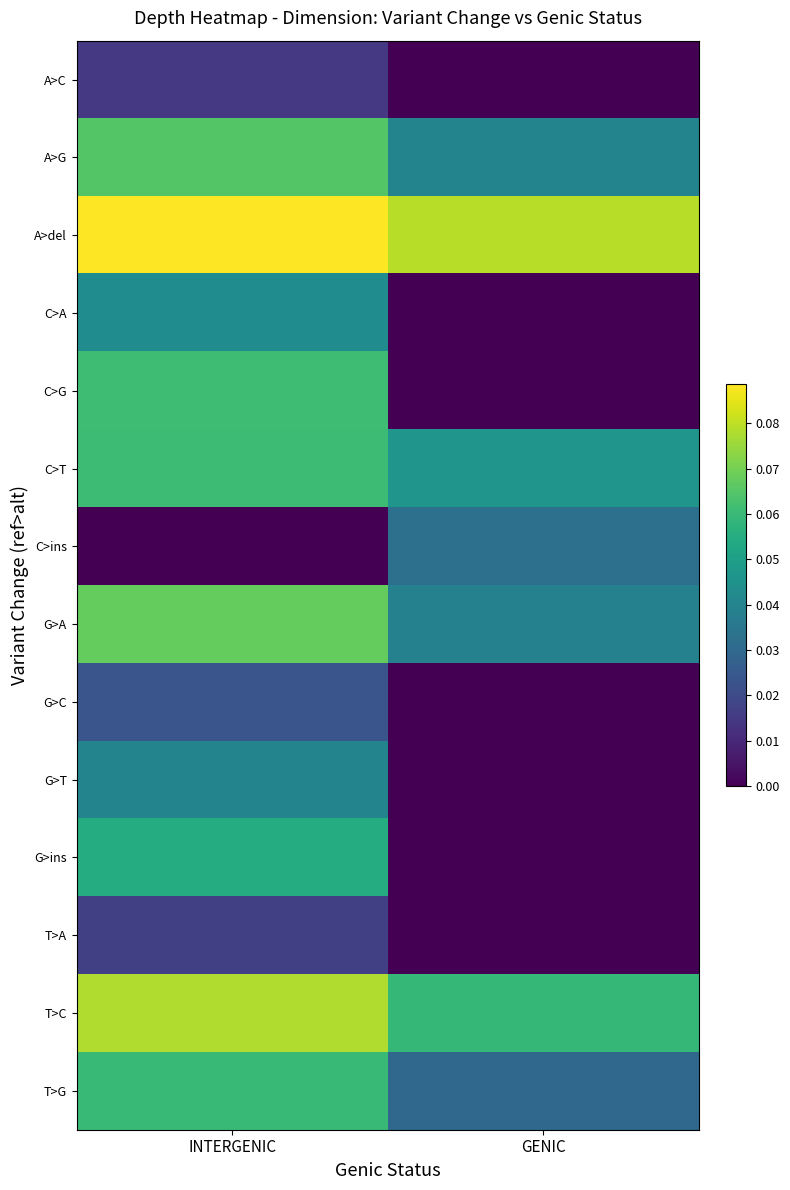

Rank the series at INTERGENIC from highest to lowest value.

A>del, T>C, G>A, A>G, C>G, C>T, T>G, G>ins, C>A, G>T, G>C, T>A, A>C, C>ins